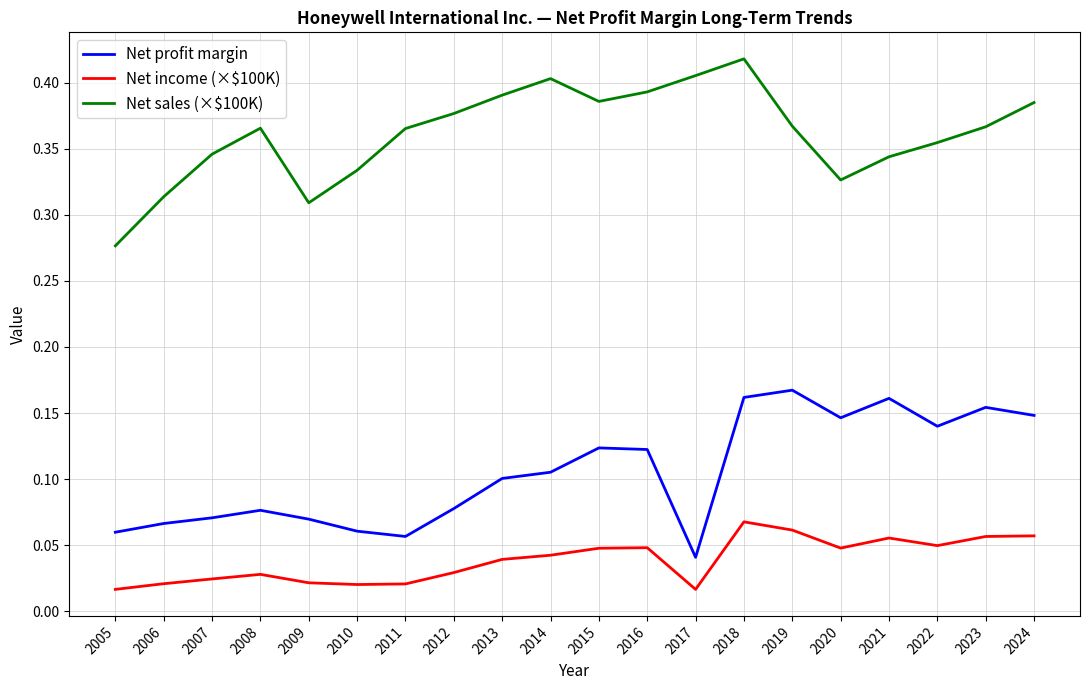

Where is the first local minimum for Net sales (×$100K)?

2009